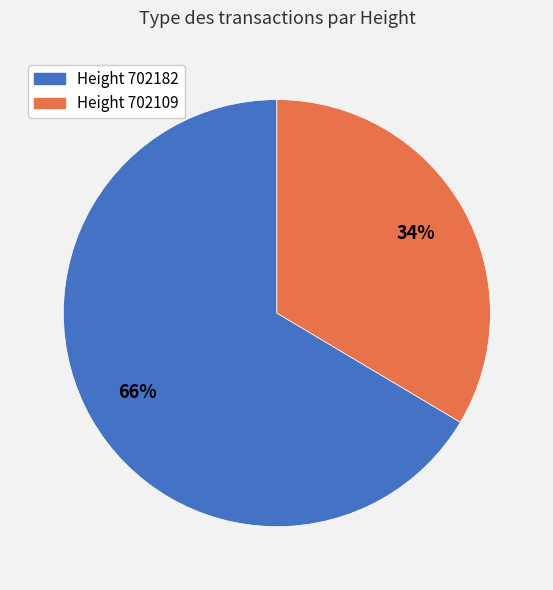

Is the sum of Height 702109 and Height 702182 greater than half?

Yes